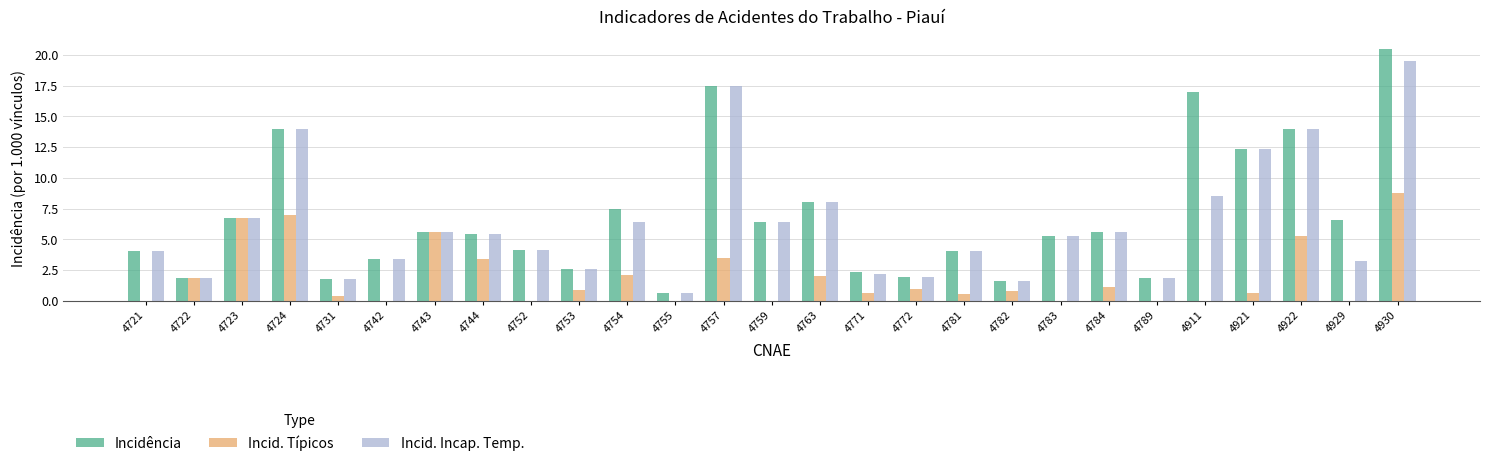

Which category has the highest value across all series?

4930